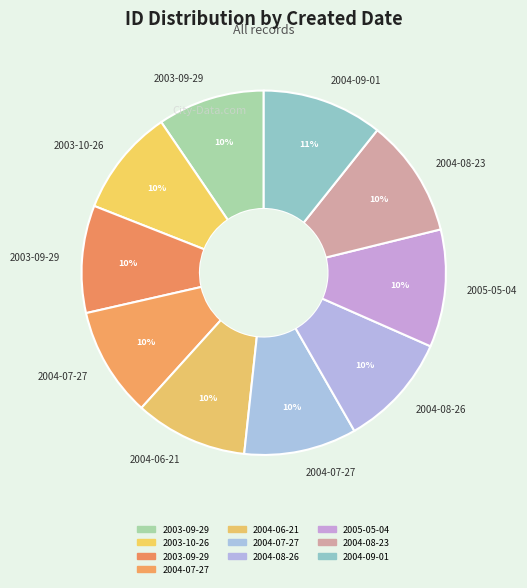

How many segments does this pie chart have?

10